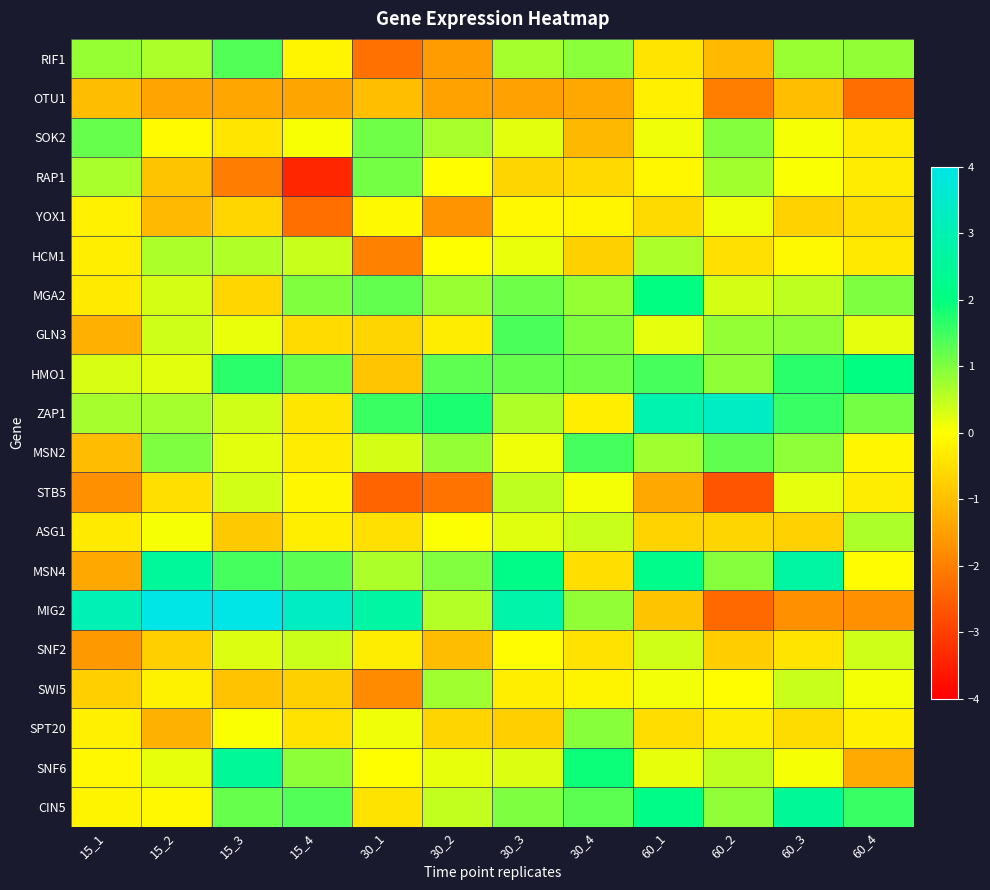

What is the difference between the highest and lowest values at 60_1?

4.3